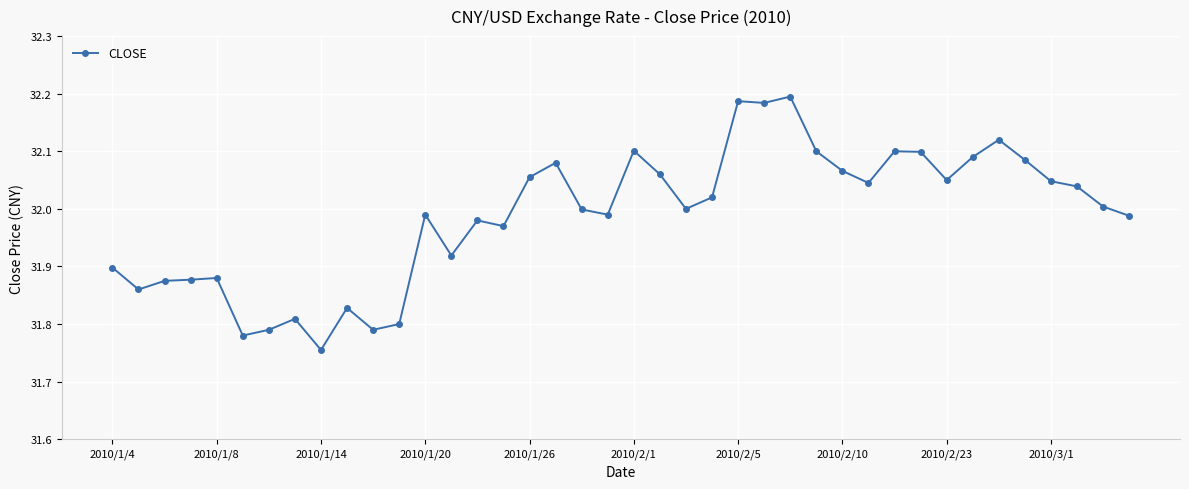

True or false: the data has more than 2 interior local peaks.

True